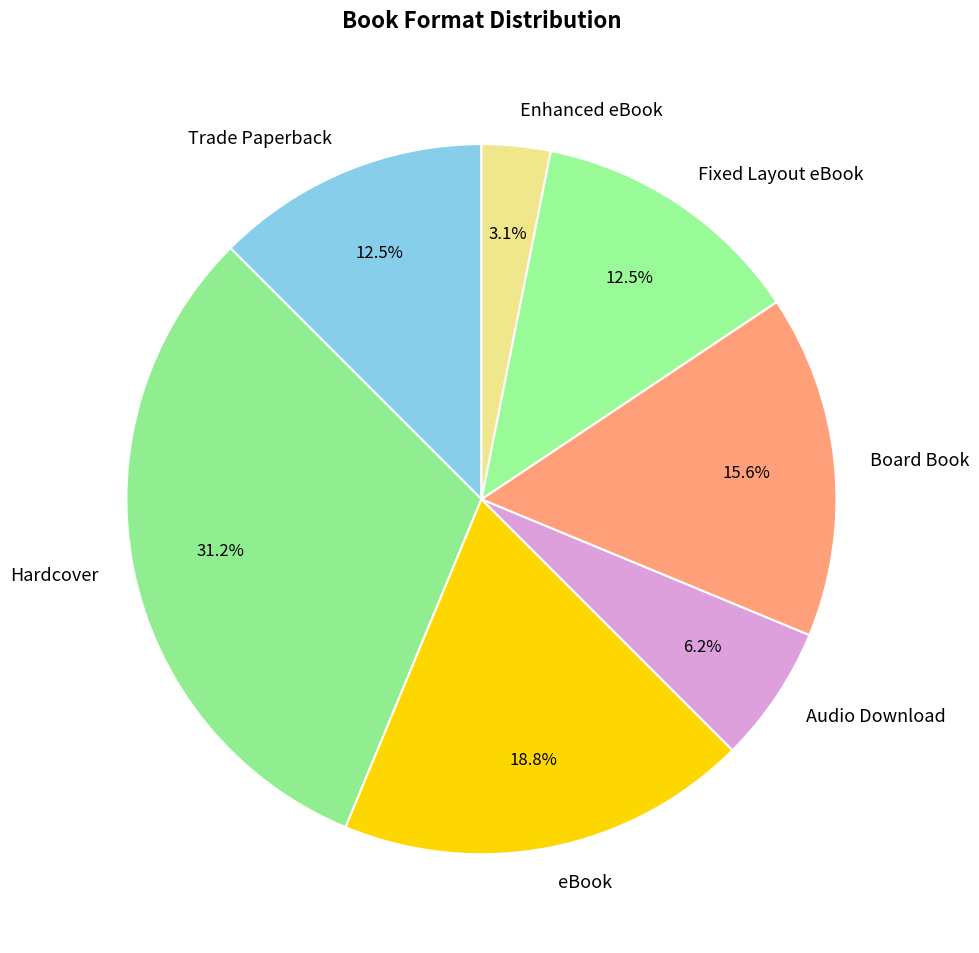

How many segments does this pie chart have?

7